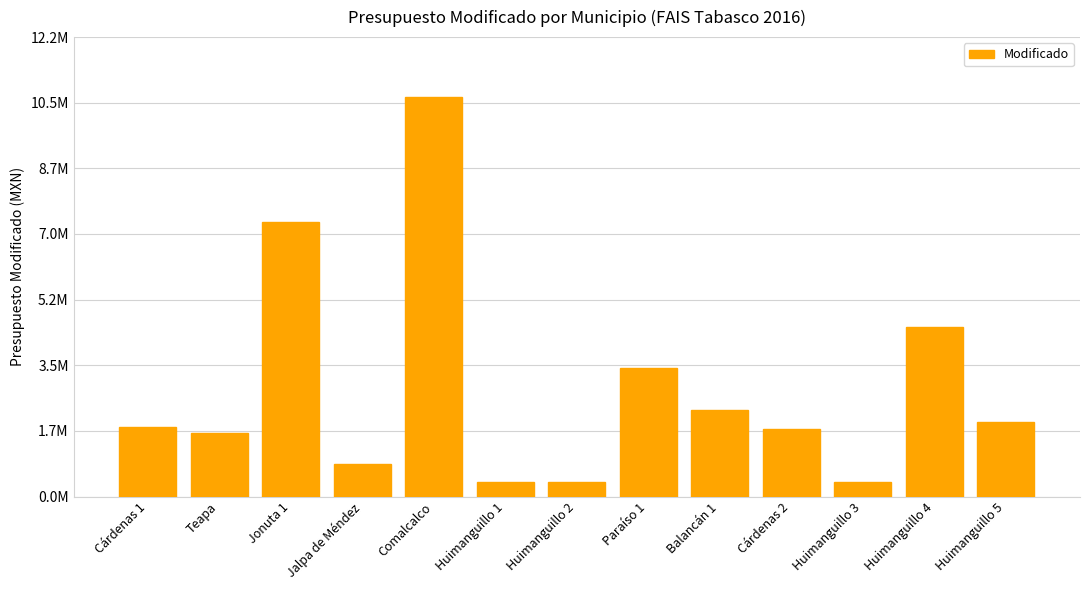

Reading left to right, extract all data points from this chart.

Cárdenas 1=1859057.9	Teapa=1699960.0	Jonuta 1=7312176.0	Jalpa de Méndez=865330.6	Comalcalco=10624449.2	Huimanguillo 1=387594.6	Huimanguillo 2=382019.7	Paraíso 1=3423385.4	Balancán 1=2313660.1	Cárdenas 2=1793664.6	Huimanguillo 3=378636.8	Huimanguillo 4=4499070.5	Huimanguillo 5=1974799.3